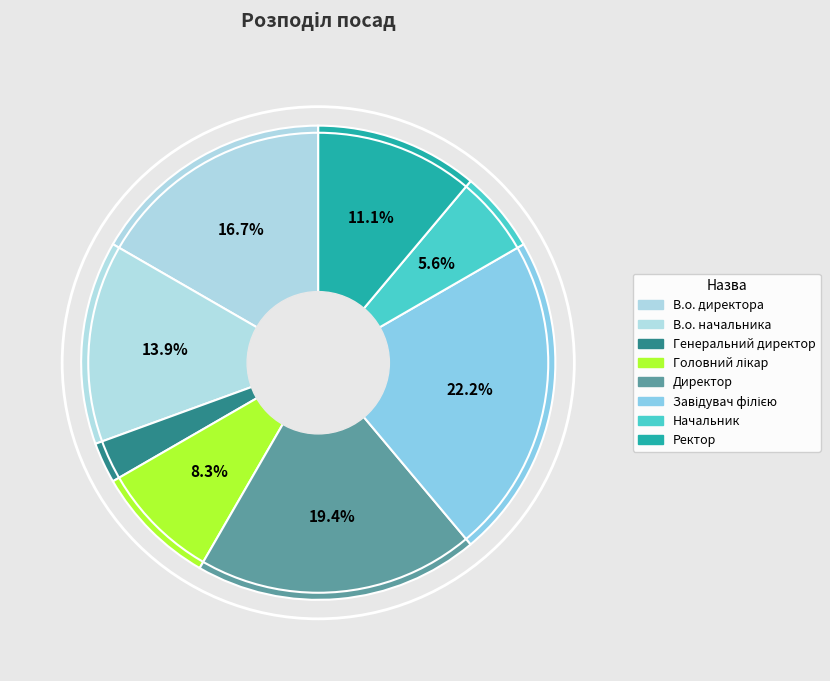

Count the number of slices in the pie.

8